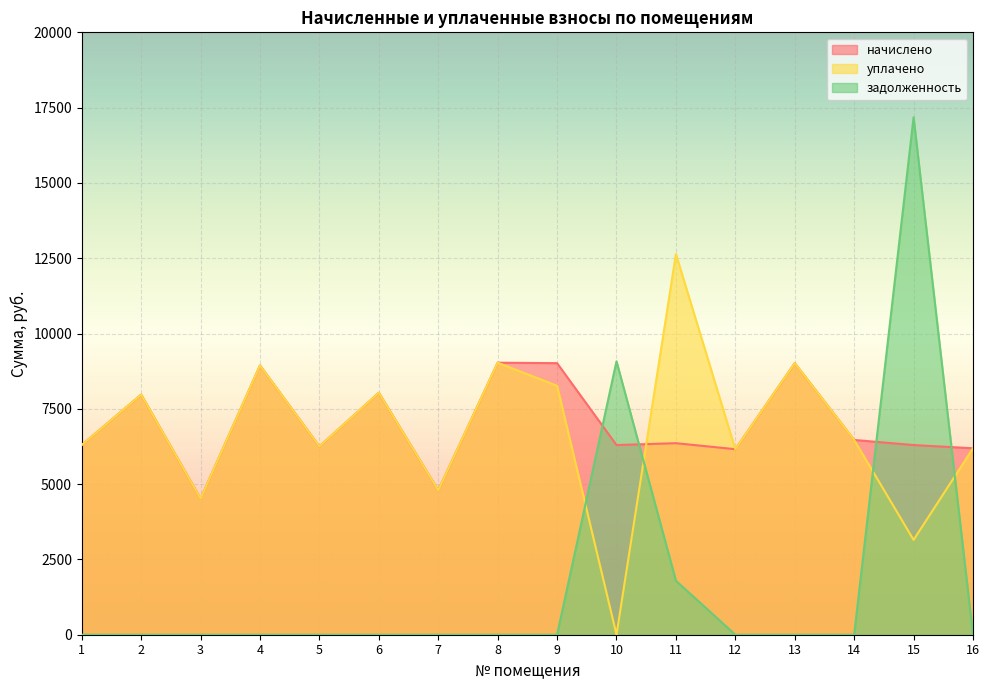

How many values in задолженность are above zero?

3